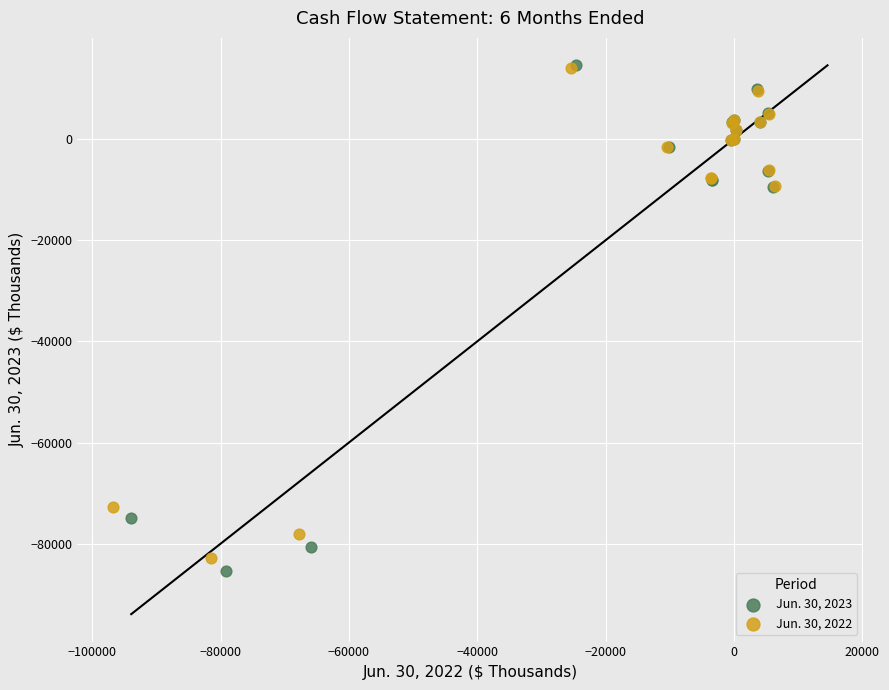

What are all the series names shown in the legend?

Jun. 30, 2023, Jun. 30, 2022